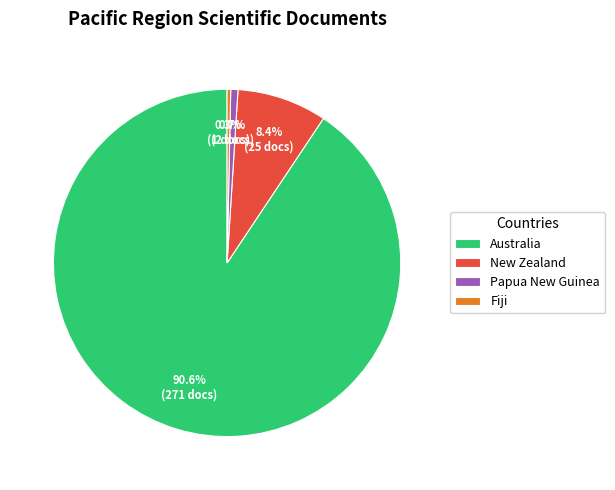

Approximately how many times larger is the value at New Zealand compared to Australia?

0.1